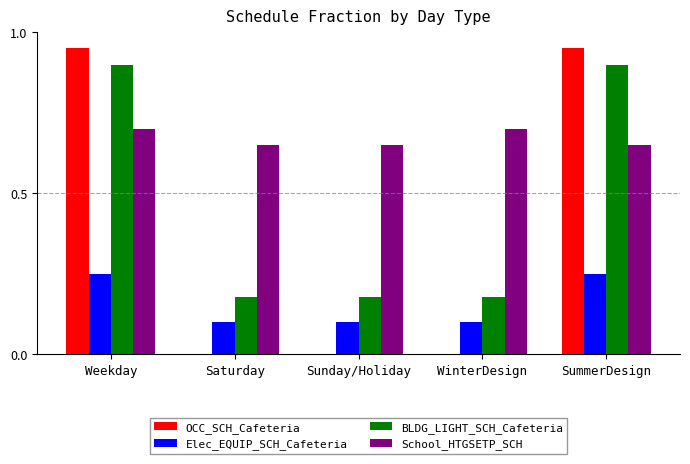

Which series has the largest total across all categories?

School_HTGSETP_SCH